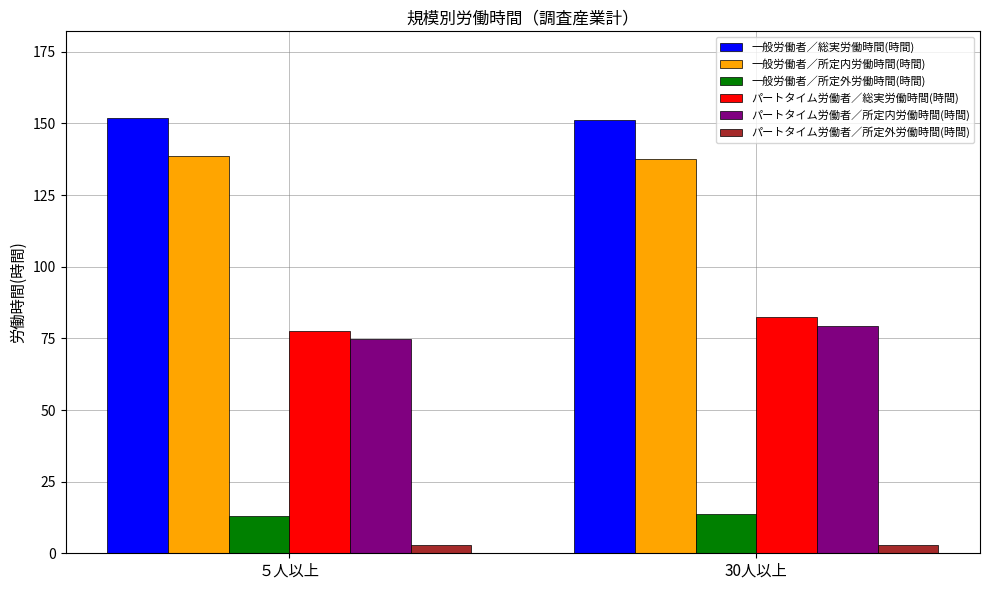

What is the difference between the 一般労働者／所定内労働時間(時間) values at ５人以上 and 30人以上?

1.2